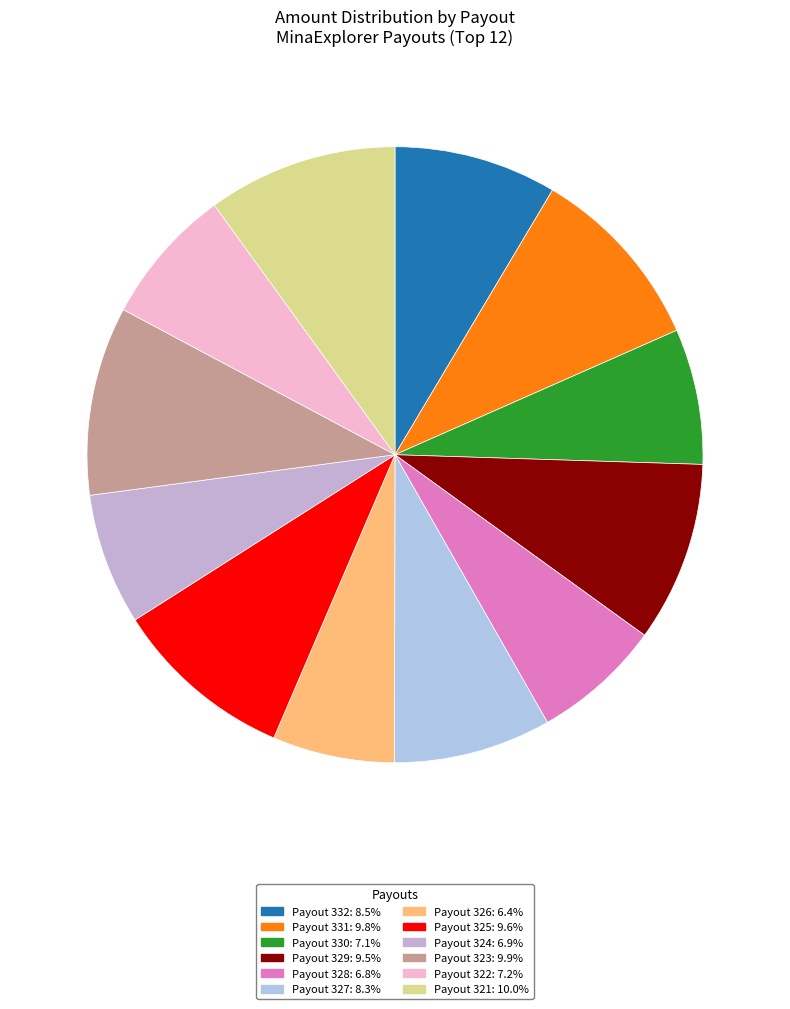

To the nearest percent, what percentage of the pie is Payout 327?

8%